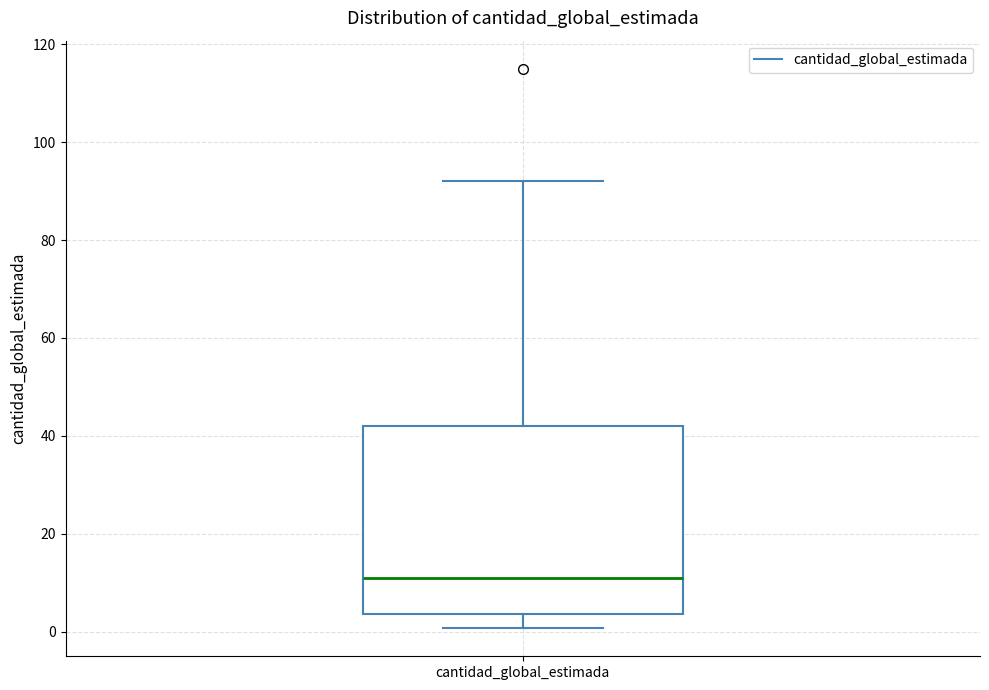

Read this box plot against the y-axis: the position of the median line, the range covered by the box, and the ends of both whiskers. The values are not printed on the chart, so give them approximately, as read against the axis.

median 12, box 4 to 42, whiskers 0 to 92